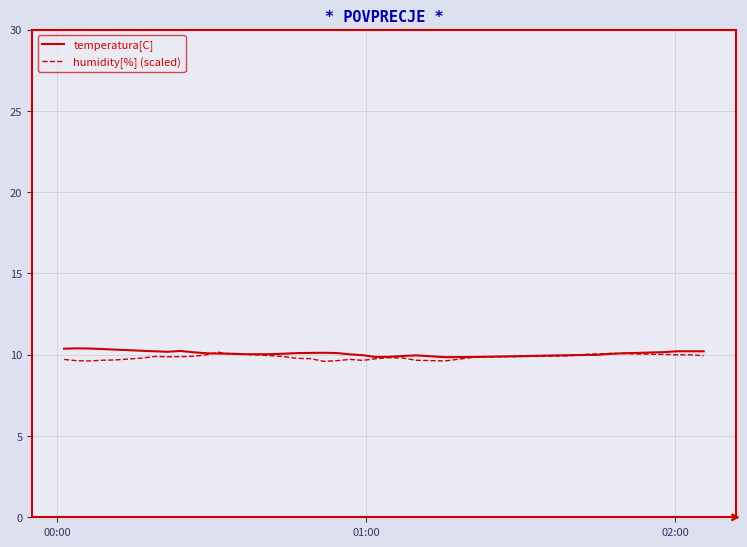

What are all the series names shown in the legend?

temperatura[C], humidity[%] (scaled)